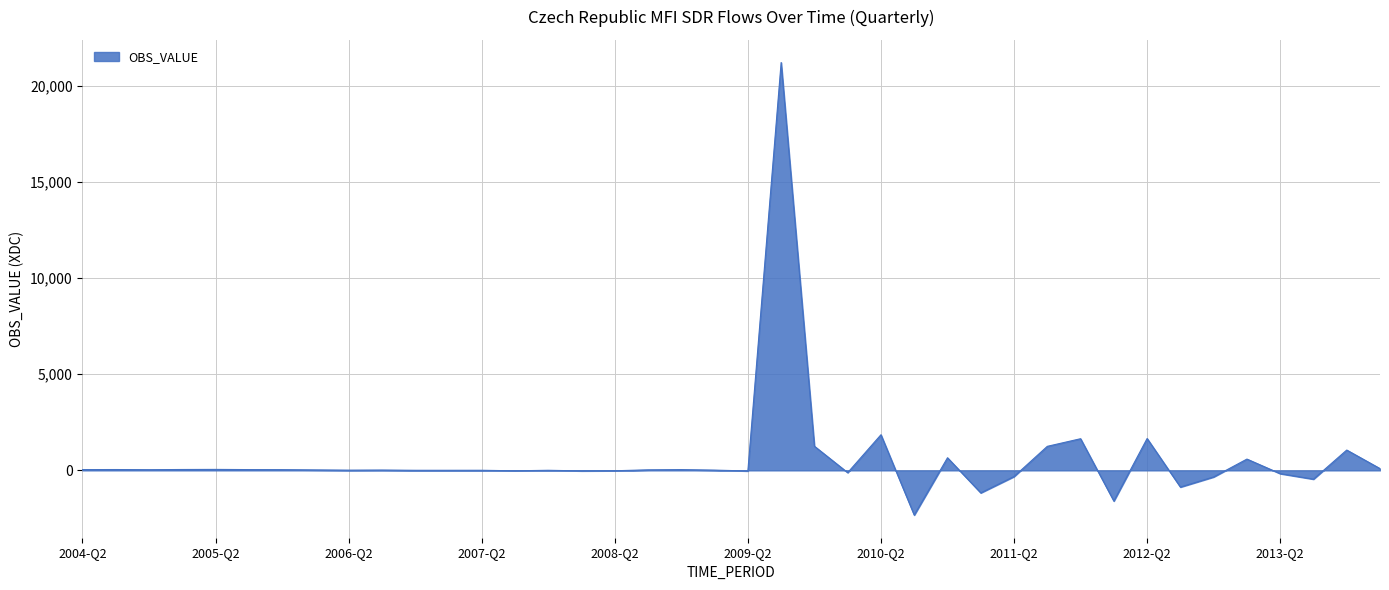

What is the minimum value shown in the chart?

-2327